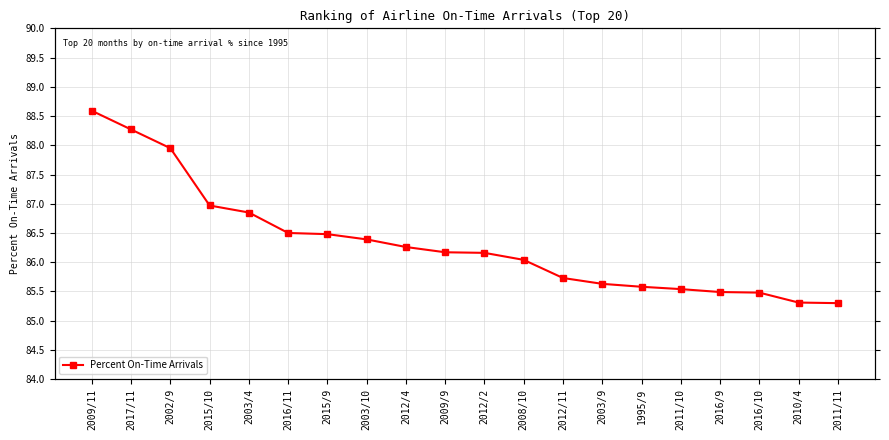

The value at 2016/10 is 85.5. True or false?

True